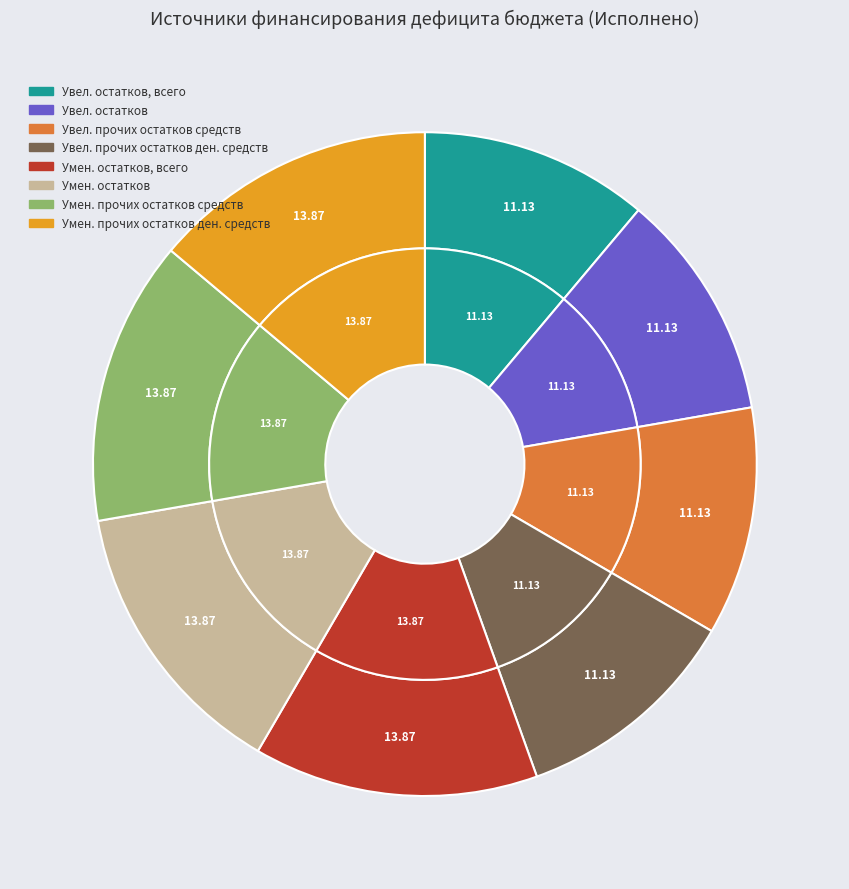

Which has a higher value, Уменьшение остатков средств, всего or Уменьшение остатков средств?

Уменьшение остатков средств, всего